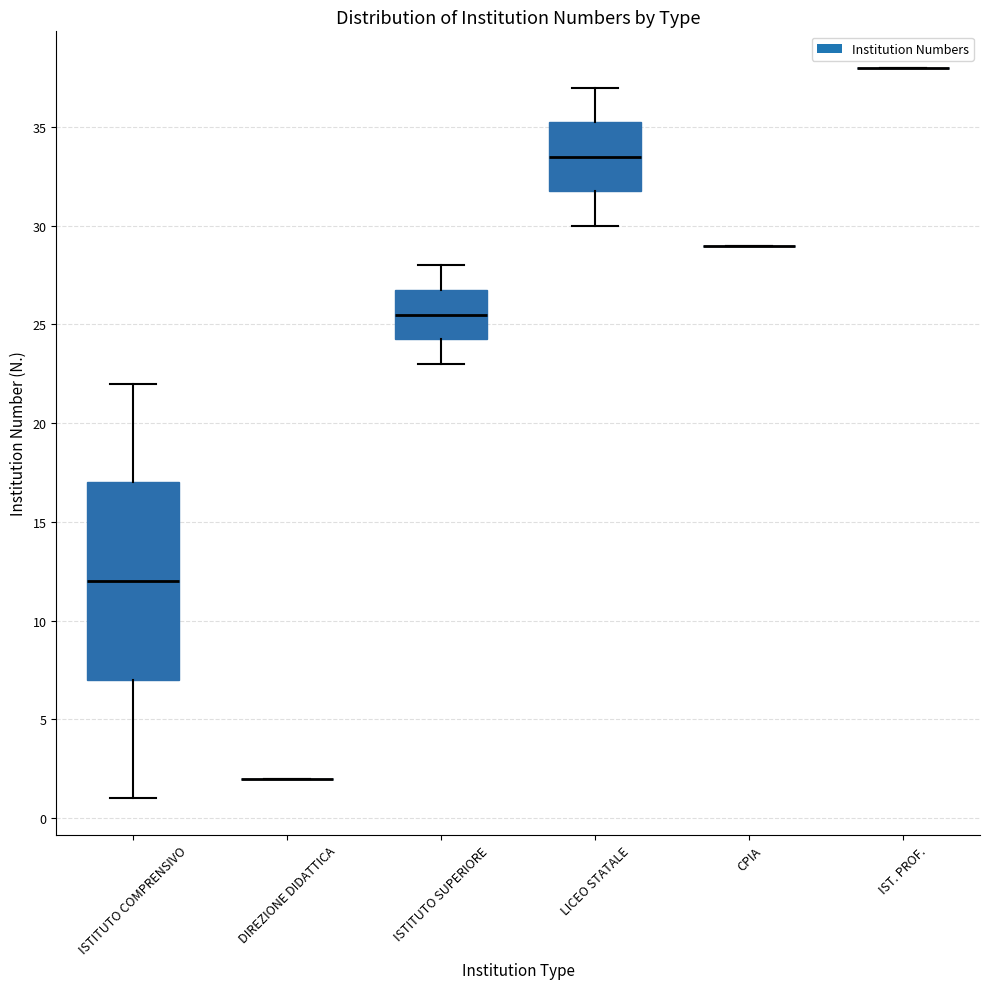

Where is the lower edge of the box for LICEO STATALE on the y-axis? The values are not printed on the chart, so give them approximately, as read against the axis.

32.0